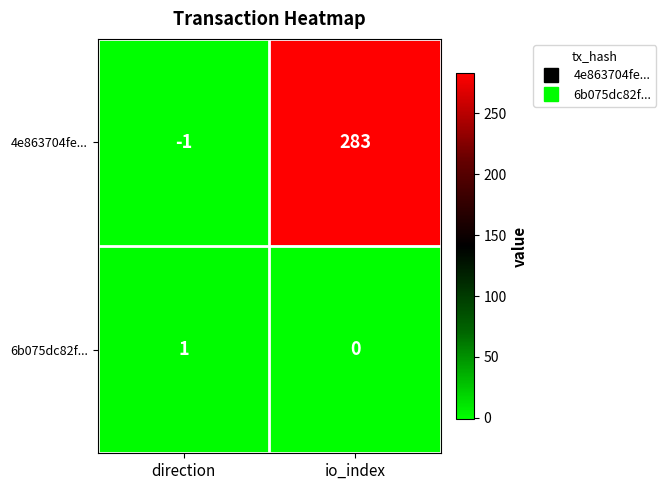

Reading right to left, extract all data points from this chart.

4e863704fe...: 283	-1
6b075dc82f...: 0	1